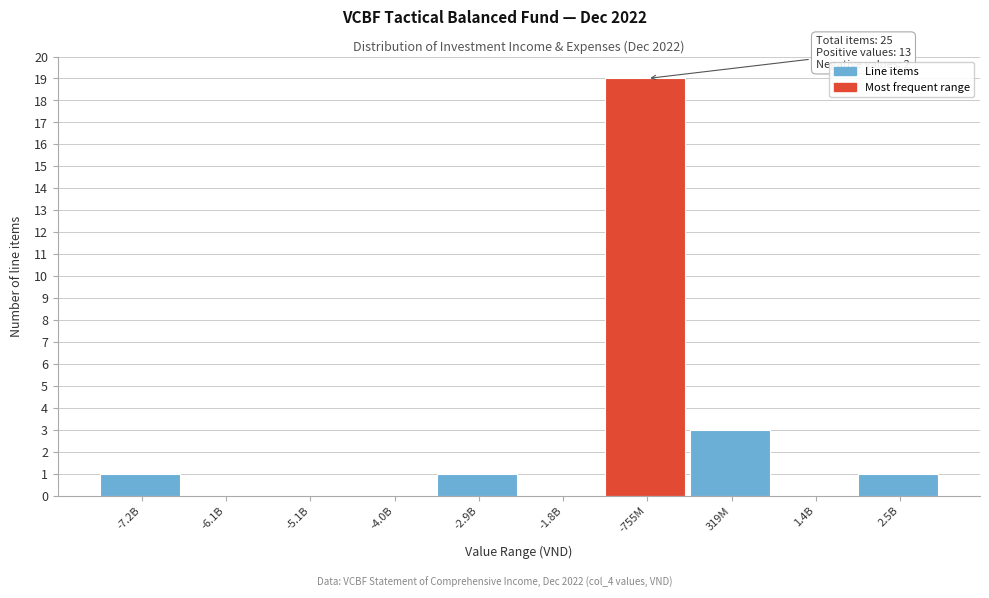

Reading left to right, list all the values displayed in this chart.

-7.2B=1	-6.1B=0	-5.1B=0	-4.0B=0	-2.9B=1	-1.8B=0	-755M=19	319M=3	1.4B=0	2.5B=1